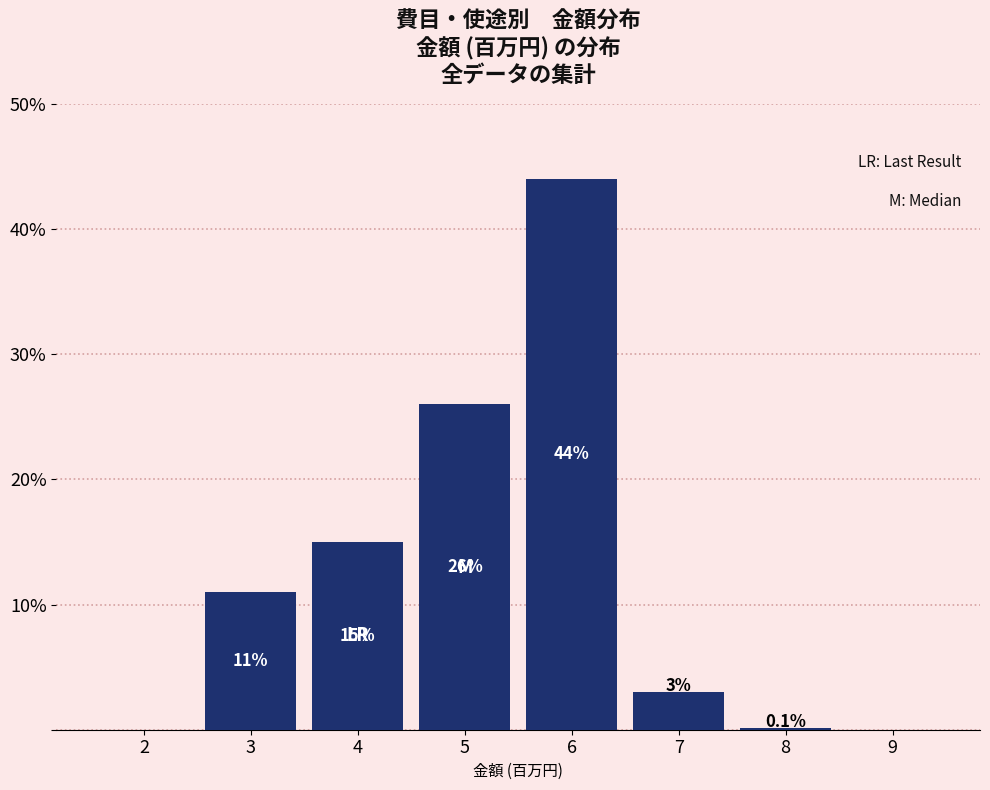

Reading left to right, list all the values displayed in this chart.

2=0.0	3=11.0	4=15.0	5=26.0	6=44.0	7=3.0	8=0.1	9=0.0